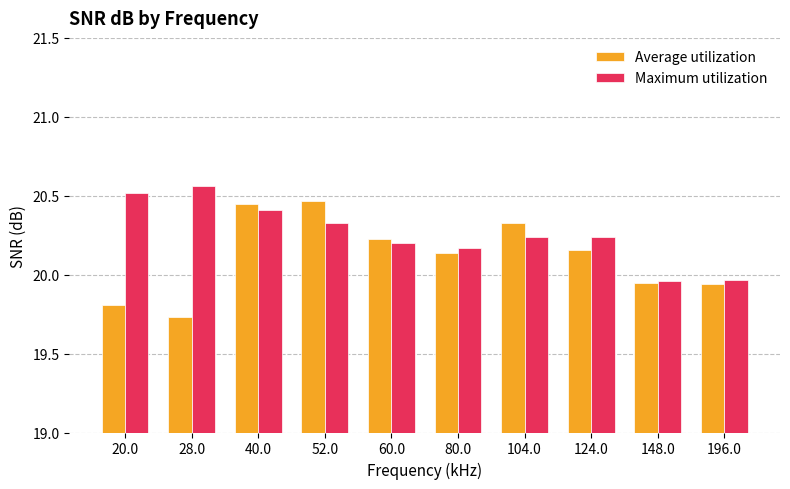

The value of Maximum utilization at 80.0 is 20.2. True or false?

True